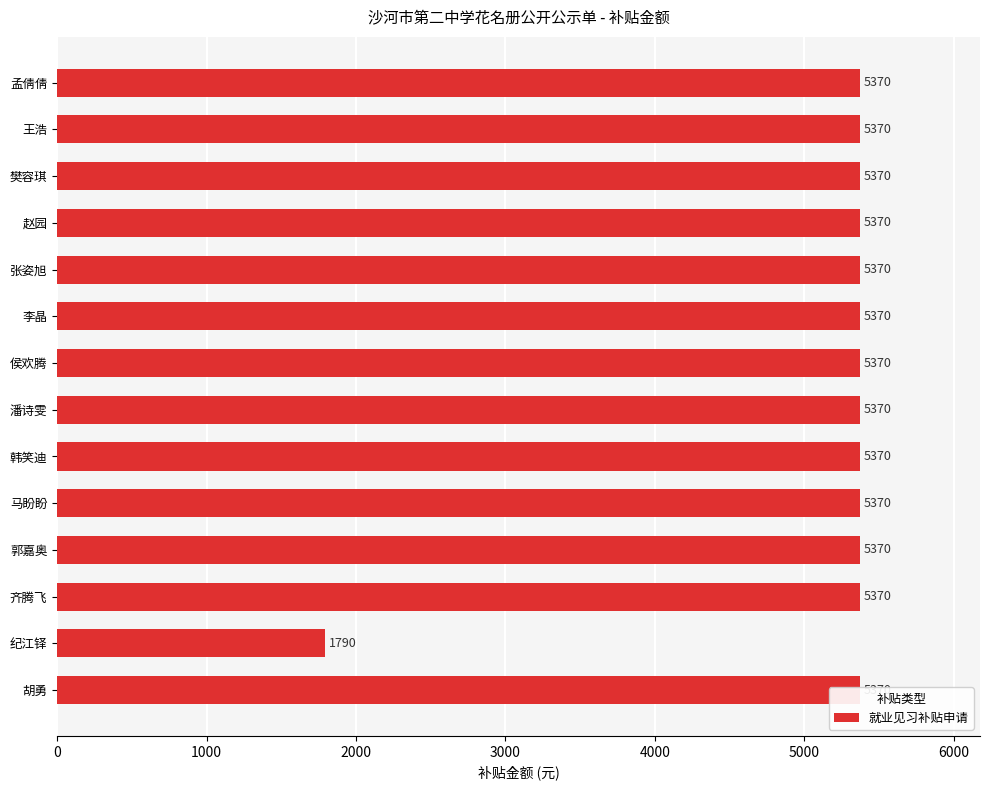

How many data points are less than 5370?

1